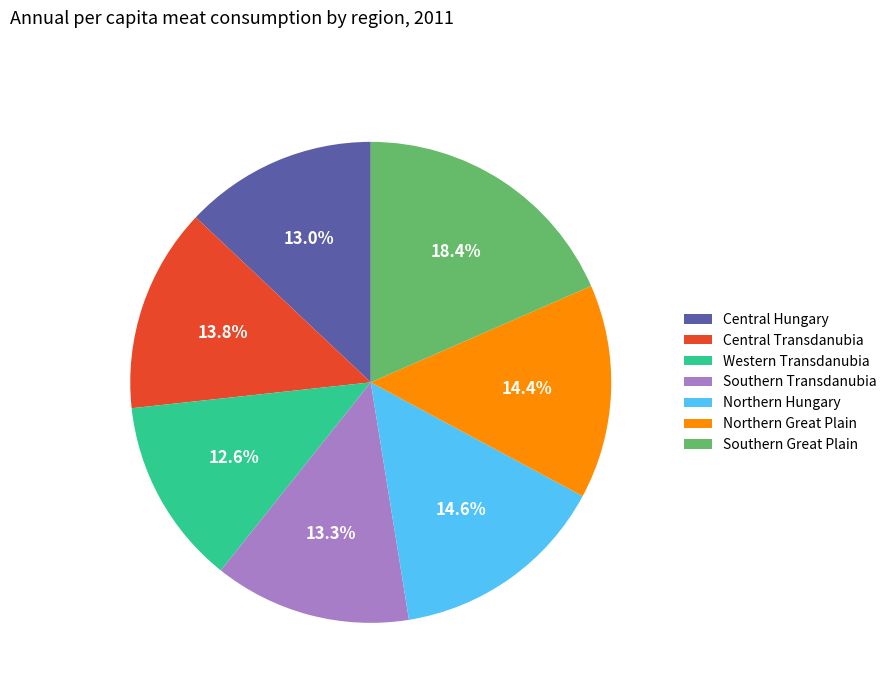

To the nearest percent, what is the difference between the largest and smallest slice percentages?

6%